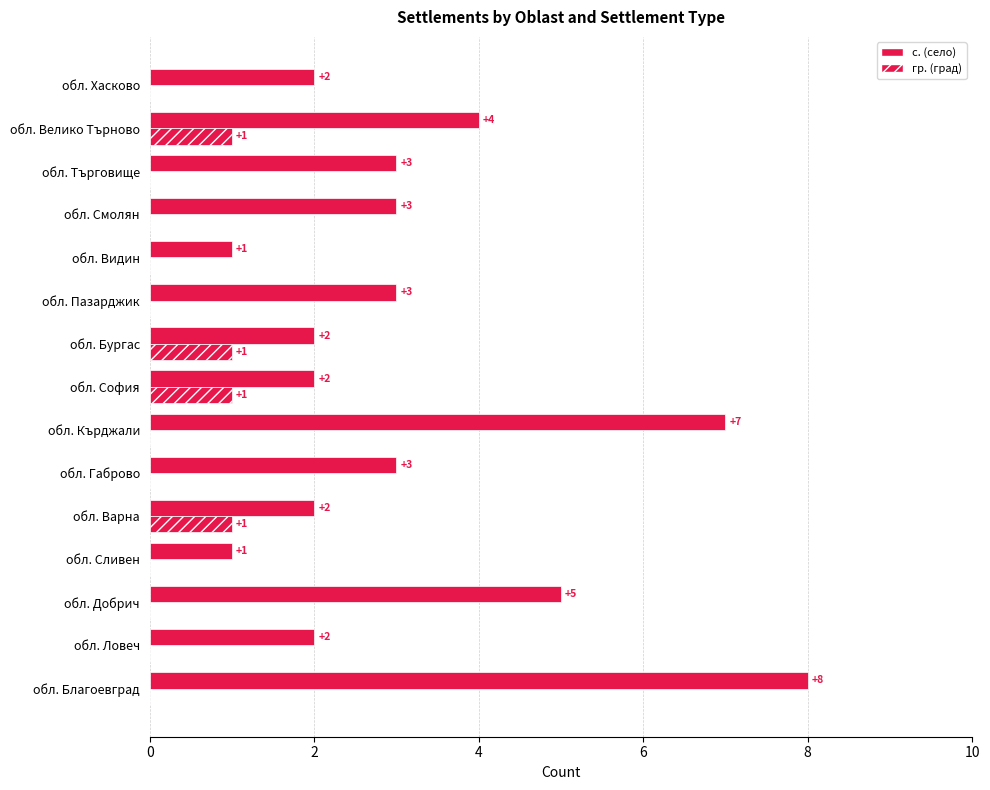

Count the number of categories in the chart.

15